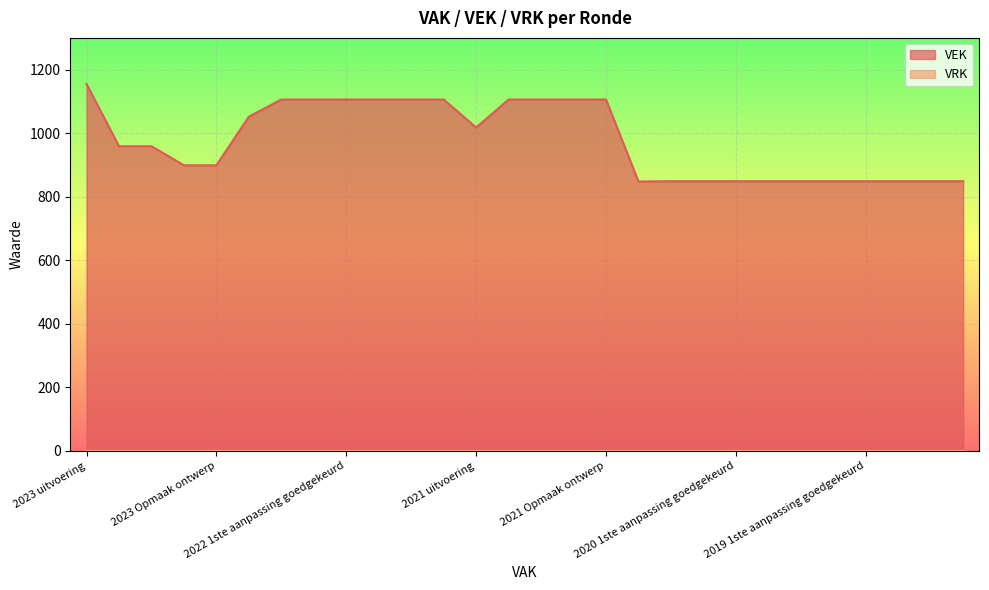

What is the greatest value displayed?

1155